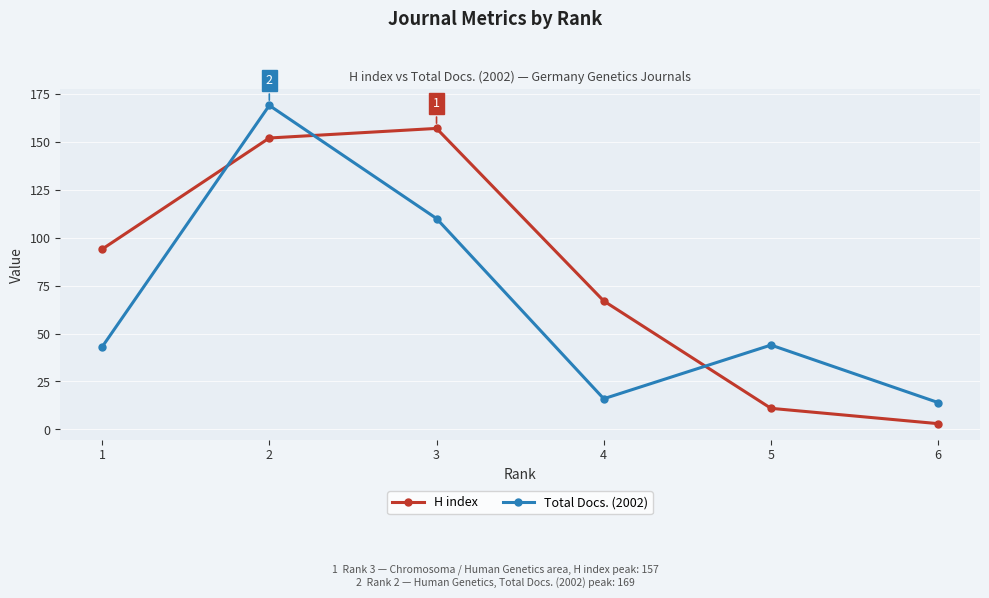

What is the difference between the highest and lowest values at 5?

33